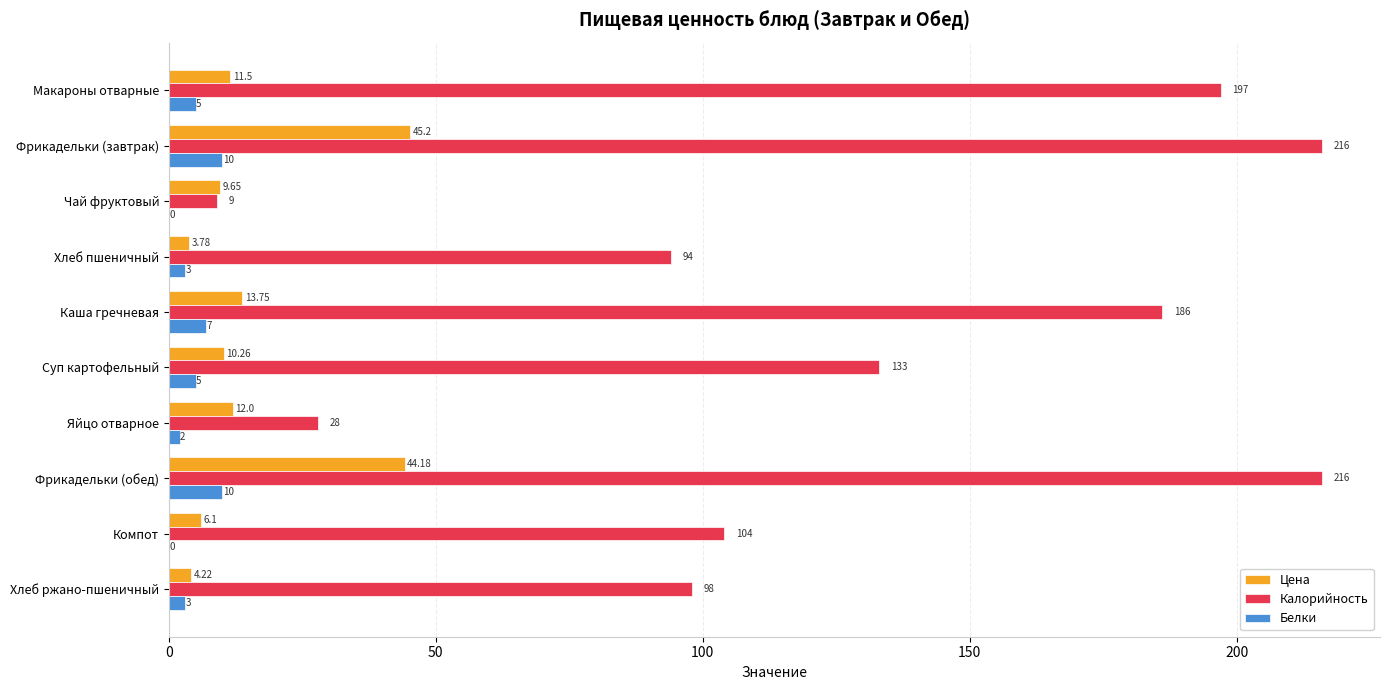

Which series changed the most between Суп картофельный and Фрикадельки (обед)?

Калорийность